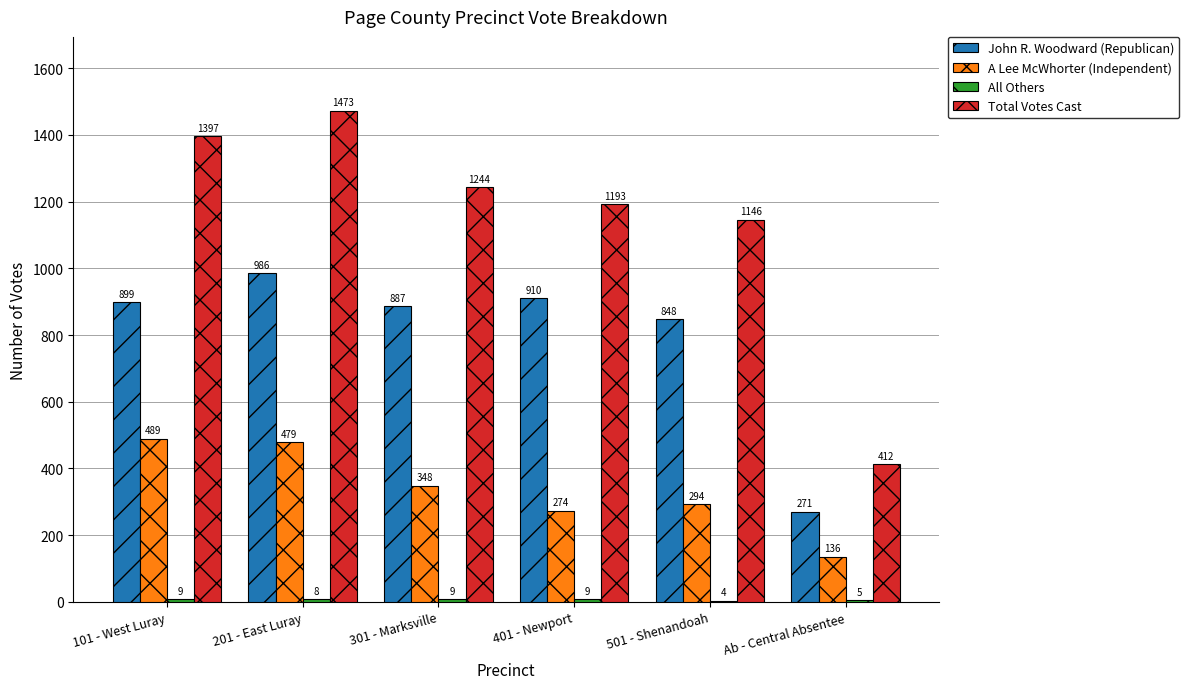

Between 101 - West Luray and 501 - Shenandoah, which series saw the biggest shift?

Total Votes Cast